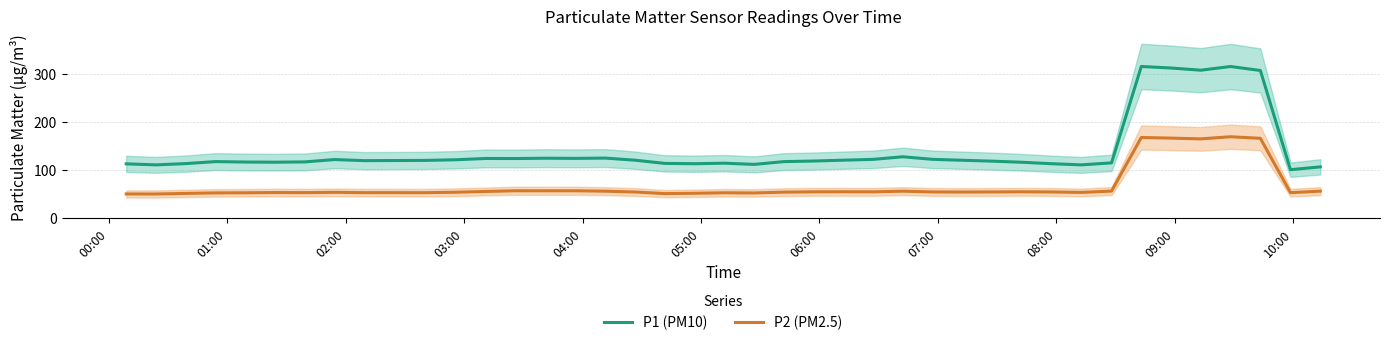

How many interior local valleys does the P1 (PM10) series have?

10